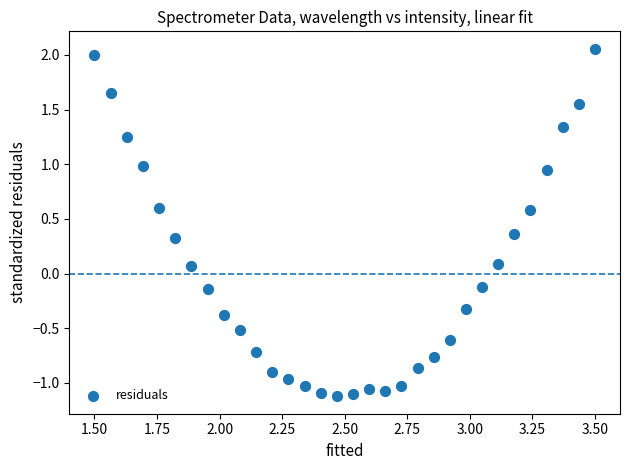

What is the range of Y values (max minus min)?

3.2